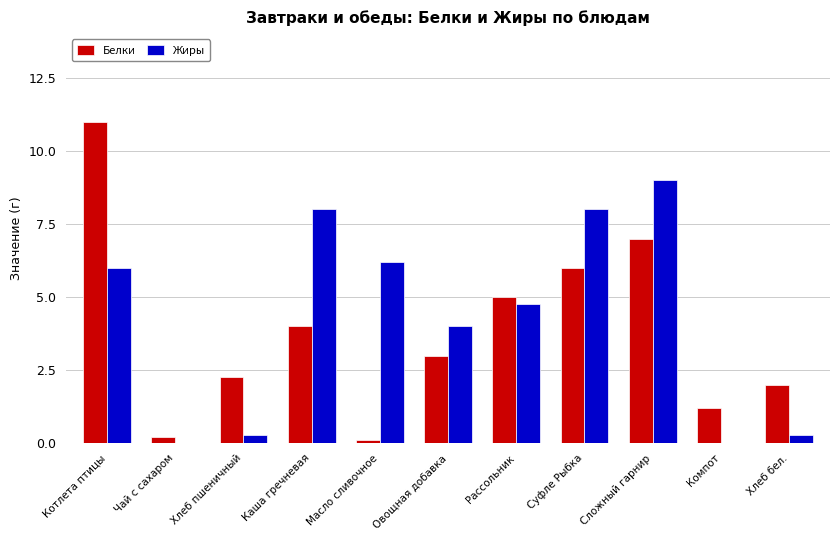

Between Хлеб пшеничный and Овощная добавка, which series saw the biggest shift?

Жиры